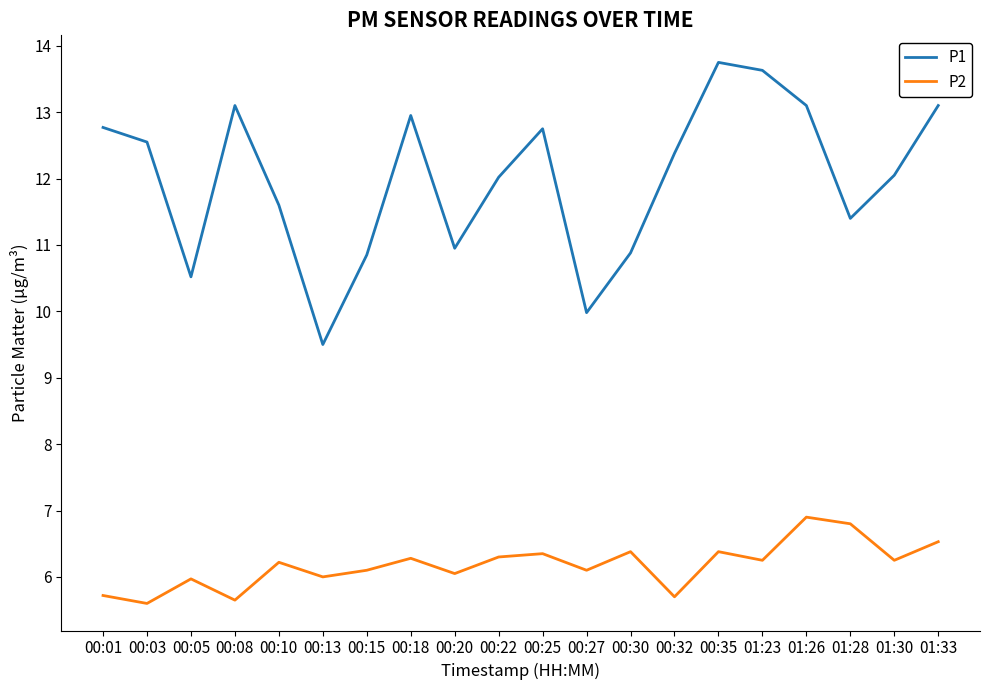

True or false: P2 has more than 2 points higher than both neighbors.

True